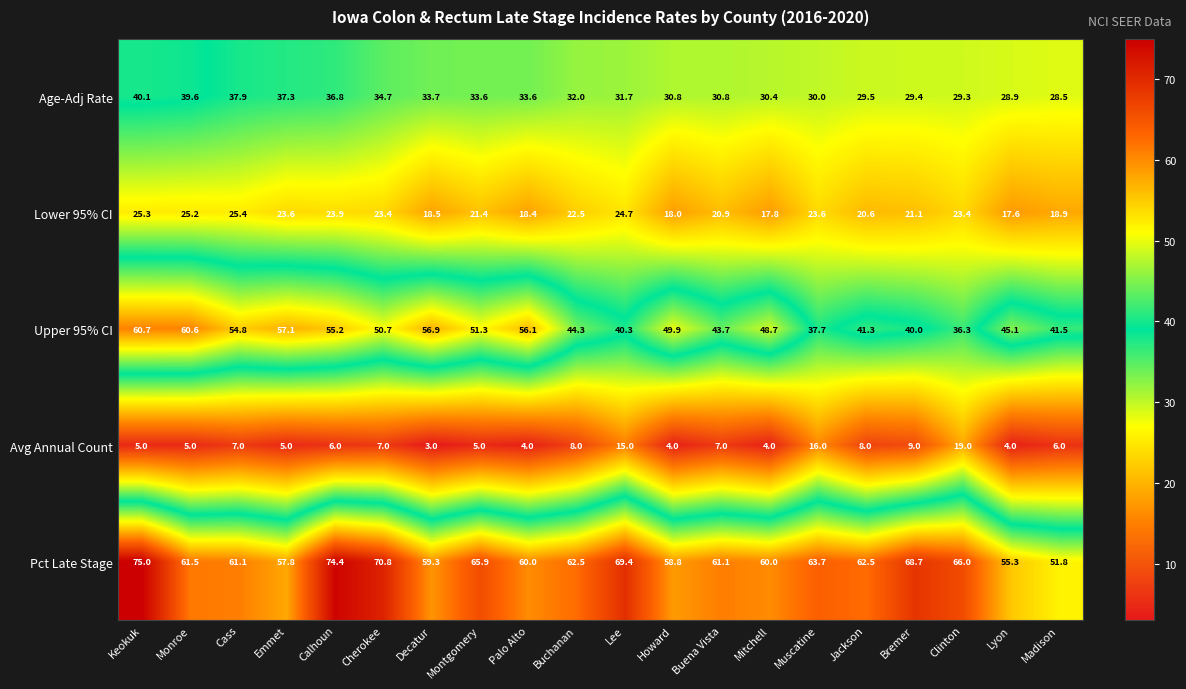

What is the difference between the maximum and minimum values in the Avg Annual Count series?

16.0